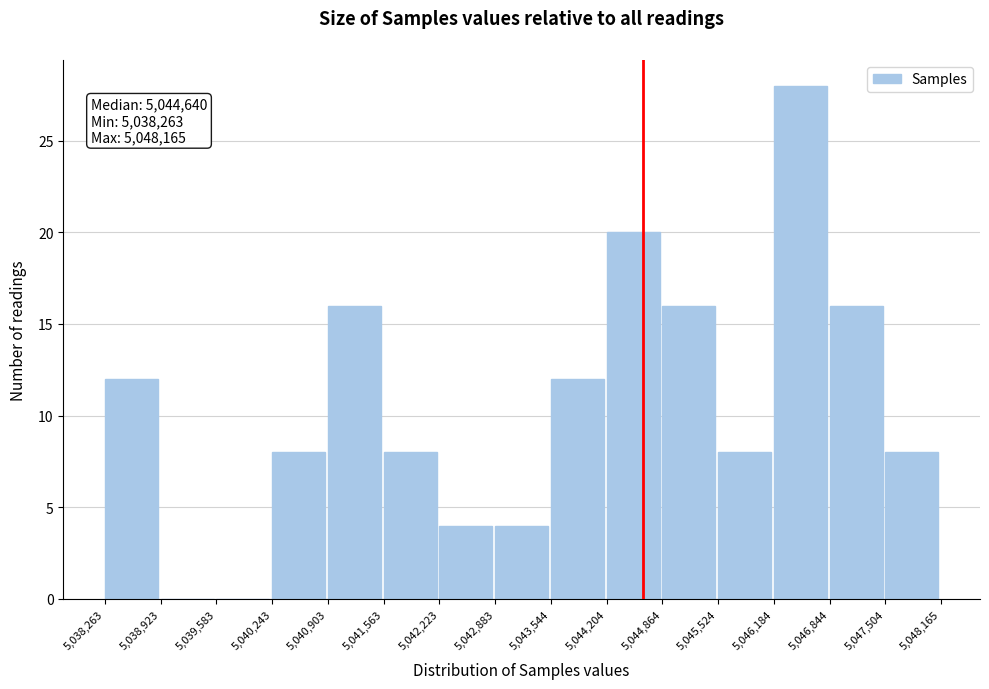

Which range on the x-axis has the tallest bar?

5,046,184 to 5,046,844